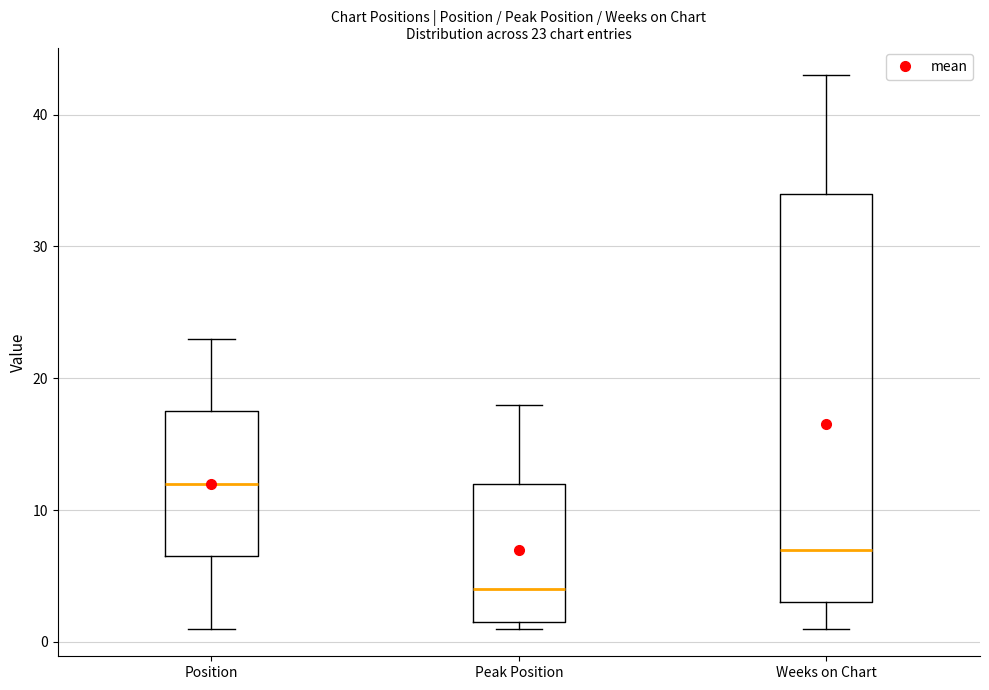

Which box is the tallest, from its lower edge to its upper edge?

Weeks on Chart